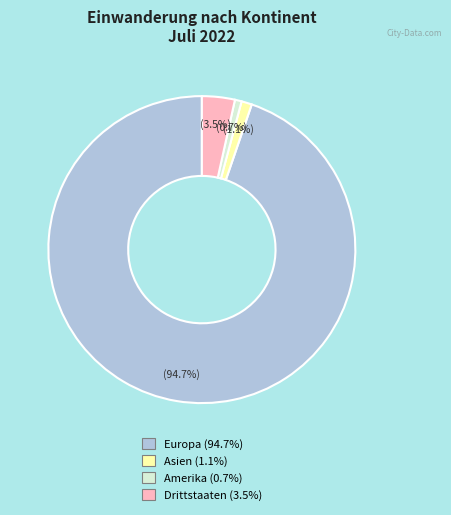

Count the number of slices in the pie.

4